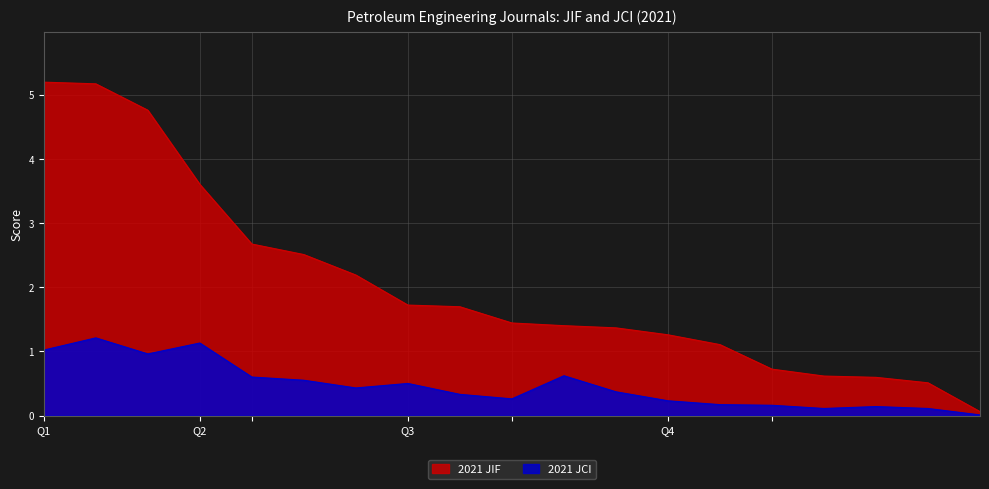

Reading left to right, transcribe all the data shown in this chart.

2021 JIF: 5.2	5.2	4.8	3.6	2.7	2.5	2.2	1.7	1.7	1.4	1.4	1.4	1.3	1.1	0.7	0.6	0.6	0.5	0.1
2021 JCI: 1.0	1.2	1.0	1.1	0.6	0.6	0.4	0.5	0.3	0.3	0.6	0.4	0.2	0.2	0.2	0.1	0.1	0.1	0.0